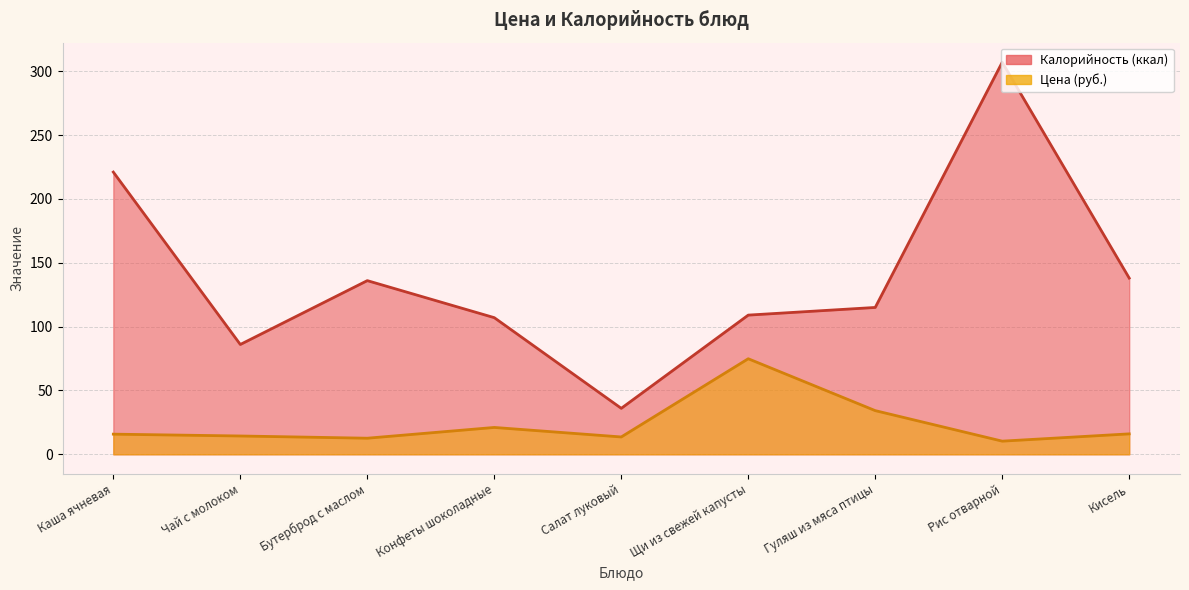

Does the chart display data point markers on the line(s)?

No